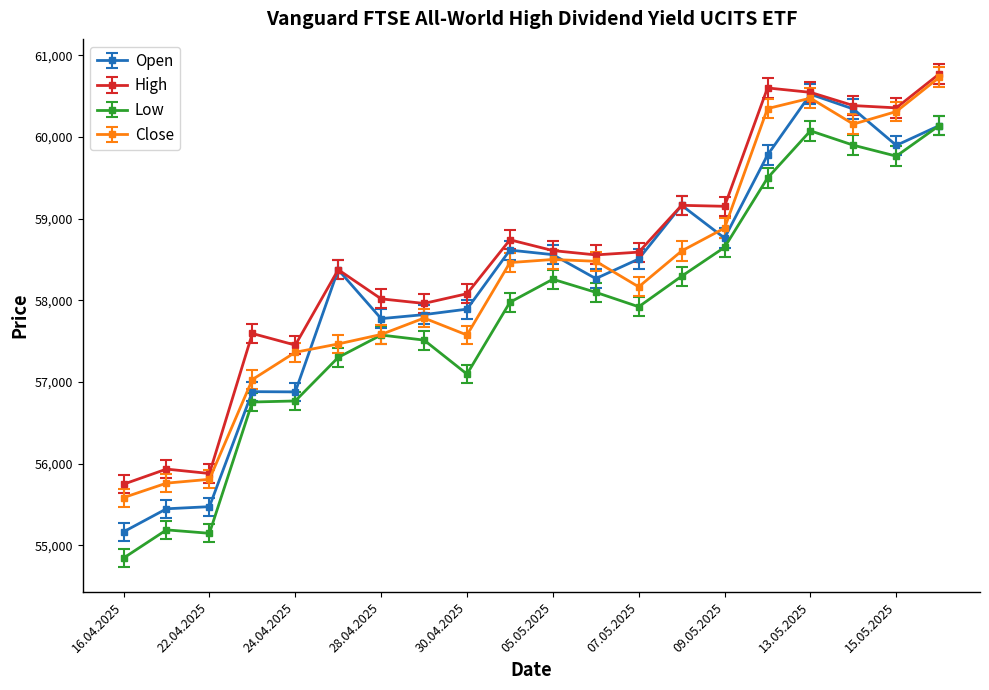

What is the value of the Low point at the 11th from the left?

58258